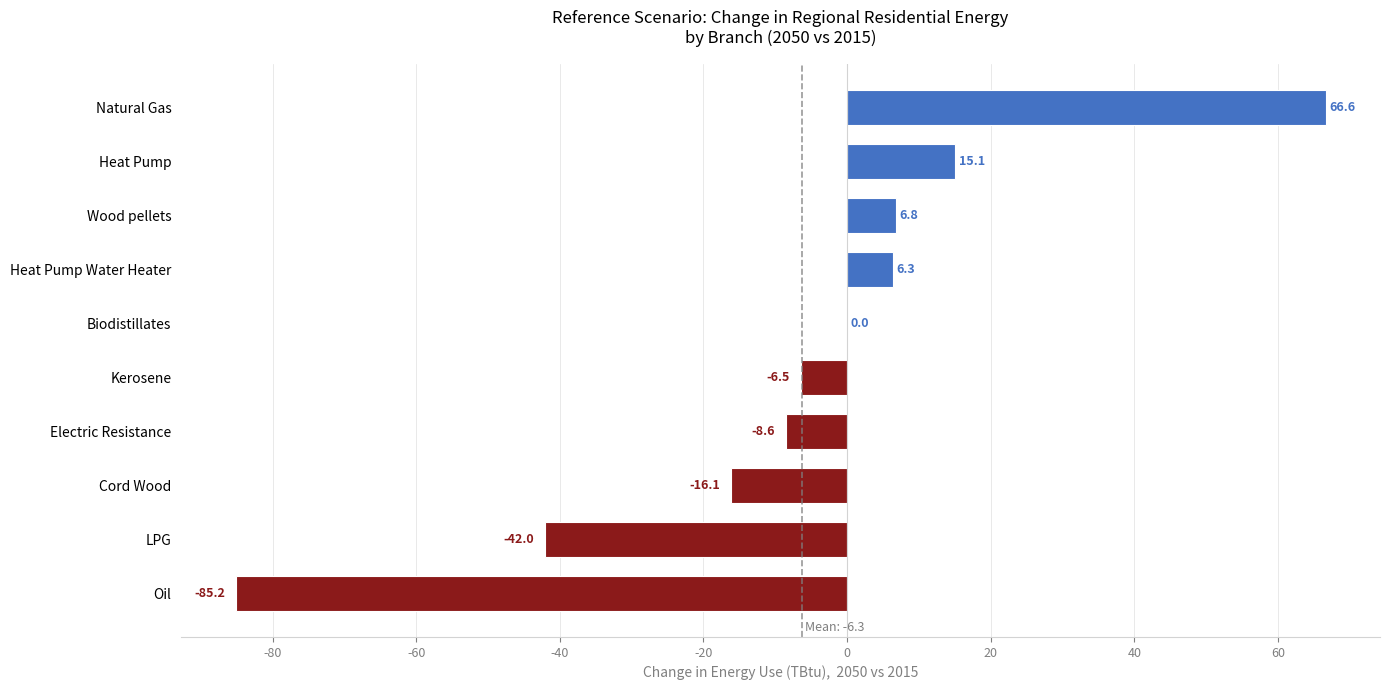

What value does the data have at Wood pellets?

6.8